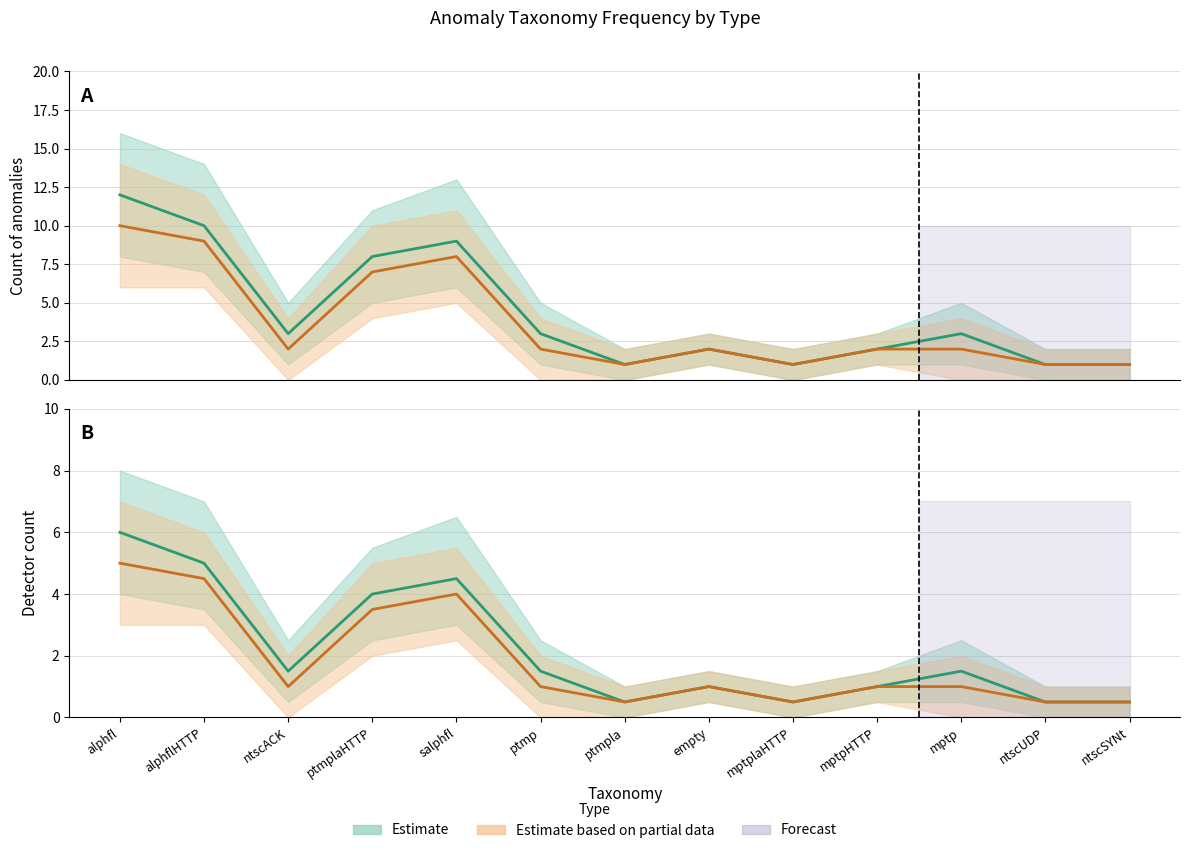

How many interior local valleys does the Estimate series have?

3